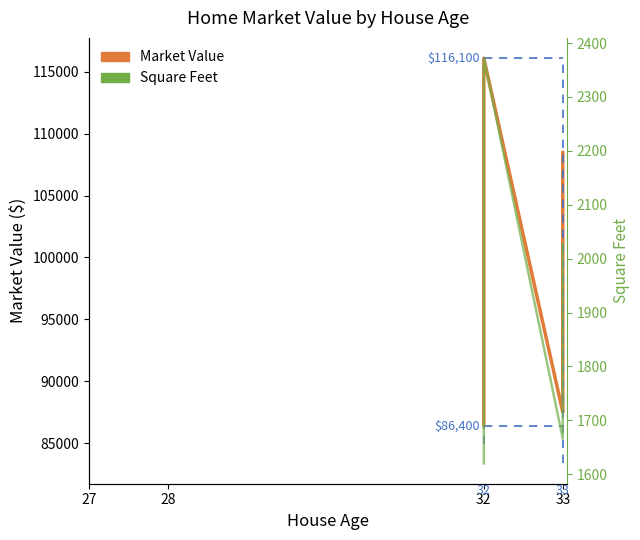

What are all the series names shown in the legend?

Market Value, Square Feet